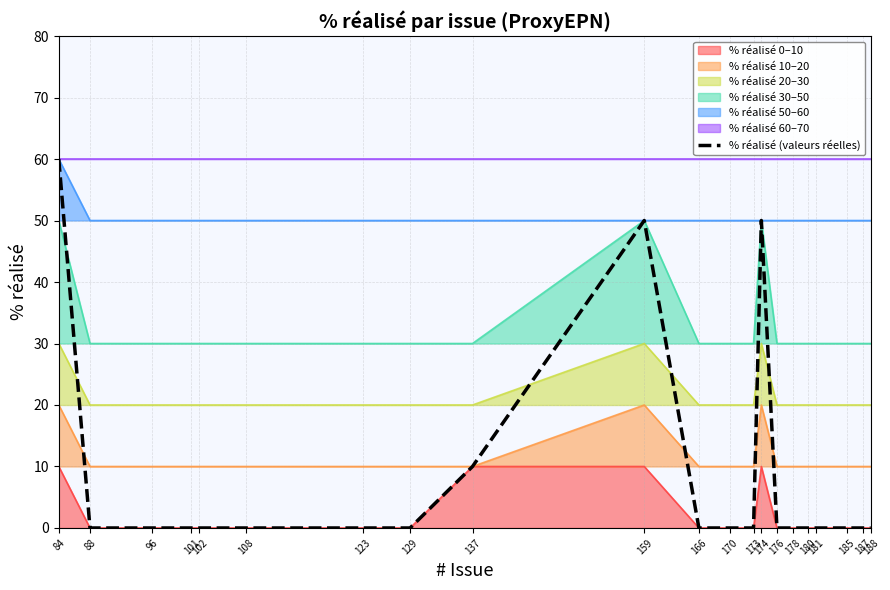

How many values exceed 0?

4